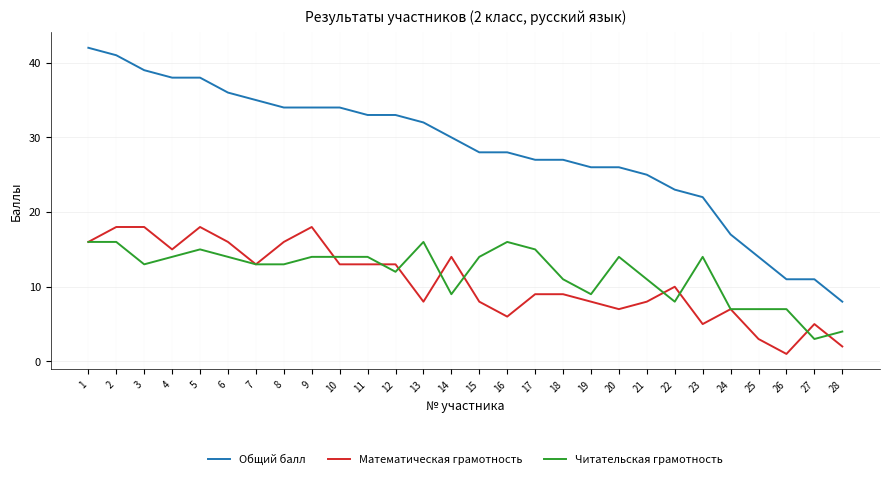

Is it true that Общий балл equals 11 at 26?

True